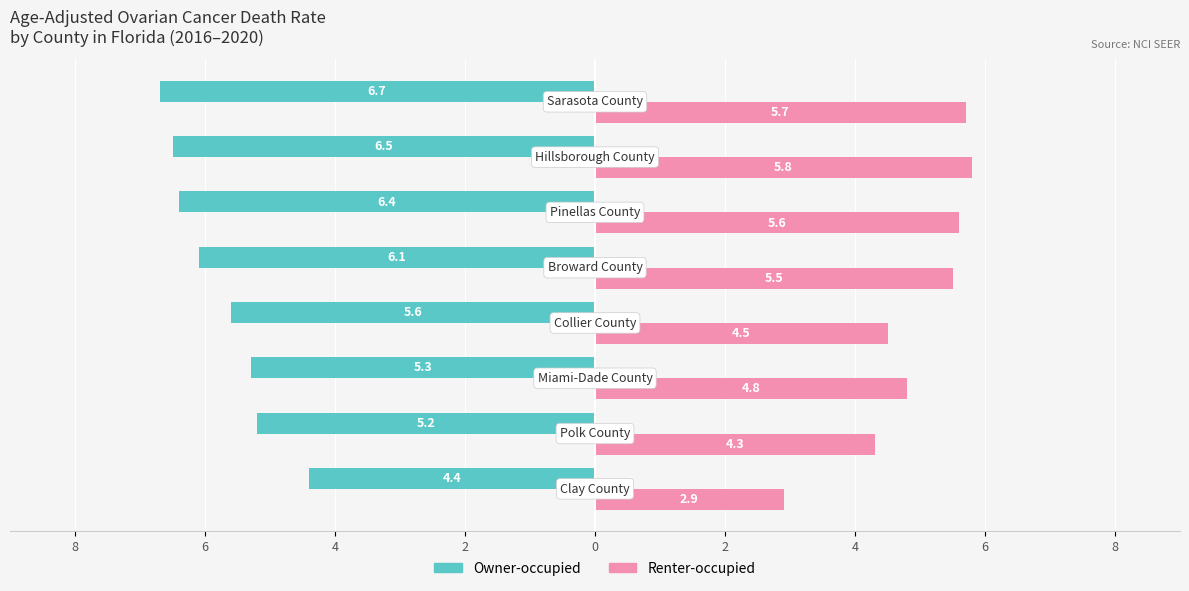

How many bars are there in total?

16